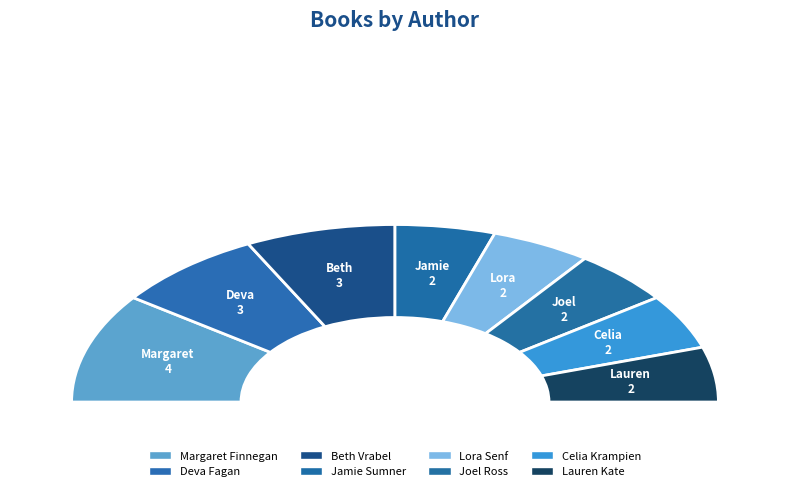

Does any single category account for the majority?

No